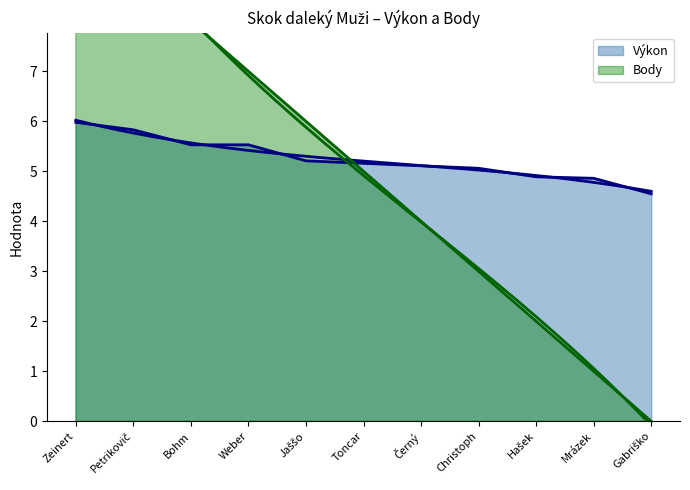

What position from the left is Černý?

7